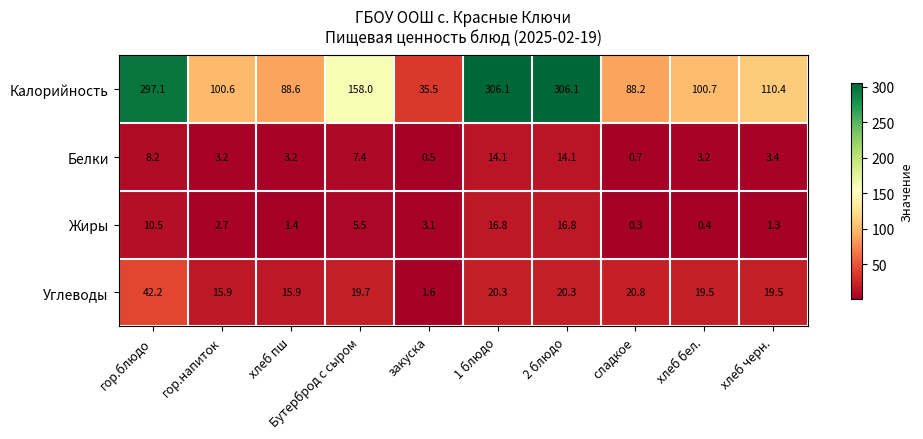

At хлеб пш, list the series in order from smallest to largest.

Жиры, Белки, Углеводы, Калорийность